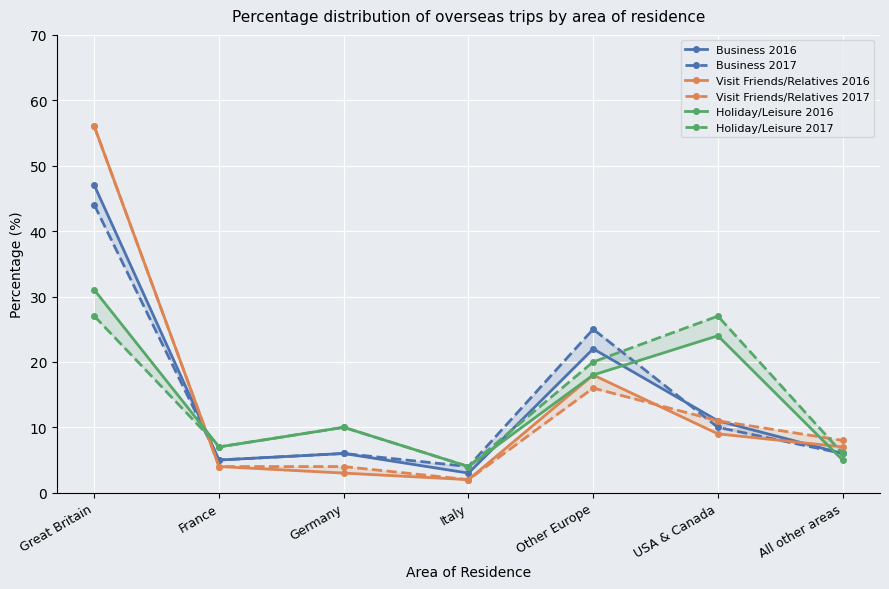

What is the highest value of the Business 2016 series?

47